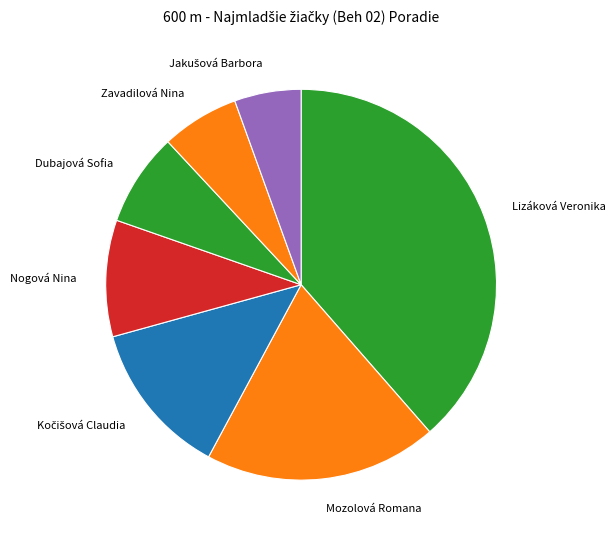

Count the number of slices in the pie.

7